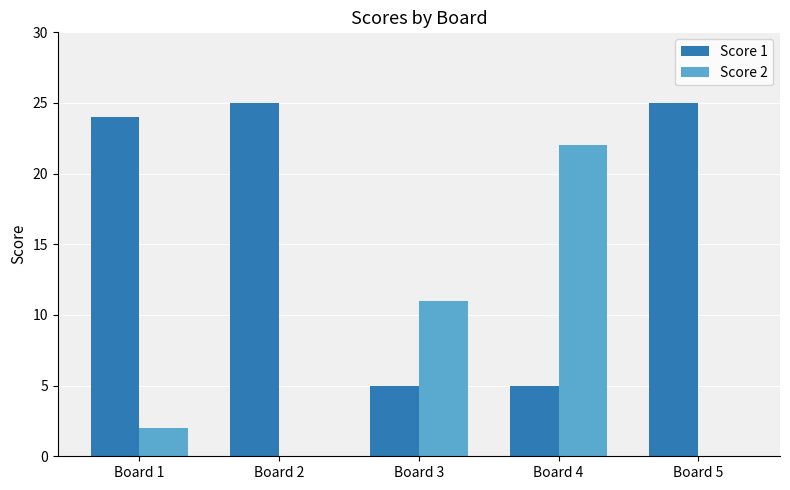

The Score 2 series shows -9 at Board 2. True or false?

False